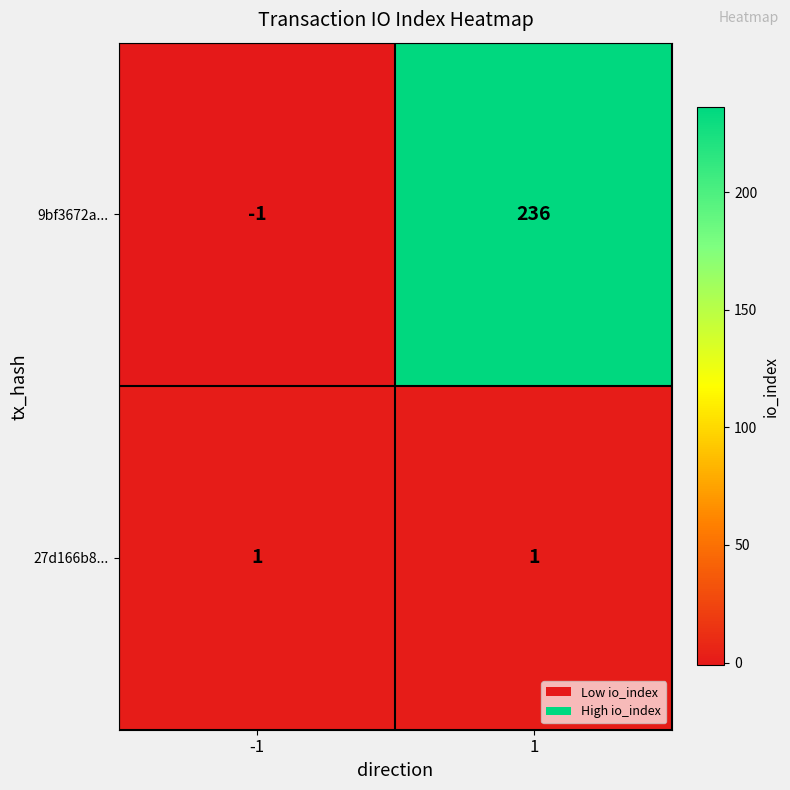

Which series has the largest total across all categories?

9bf3672a...